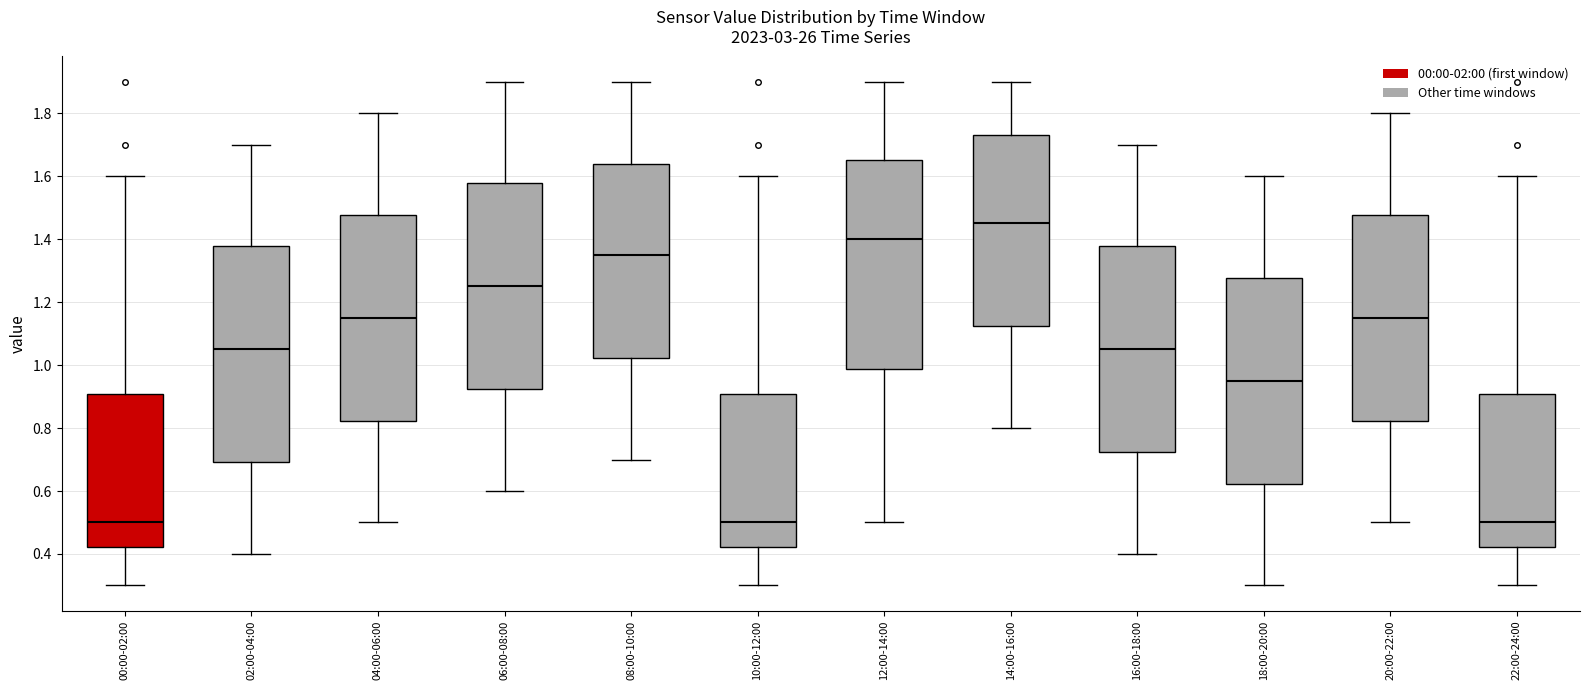

Where does the lower whisker of the box for 18:00-20:00 end on the y-axis? The values are not printed on the chart, so give them approximately, as read against the axis.

0.30